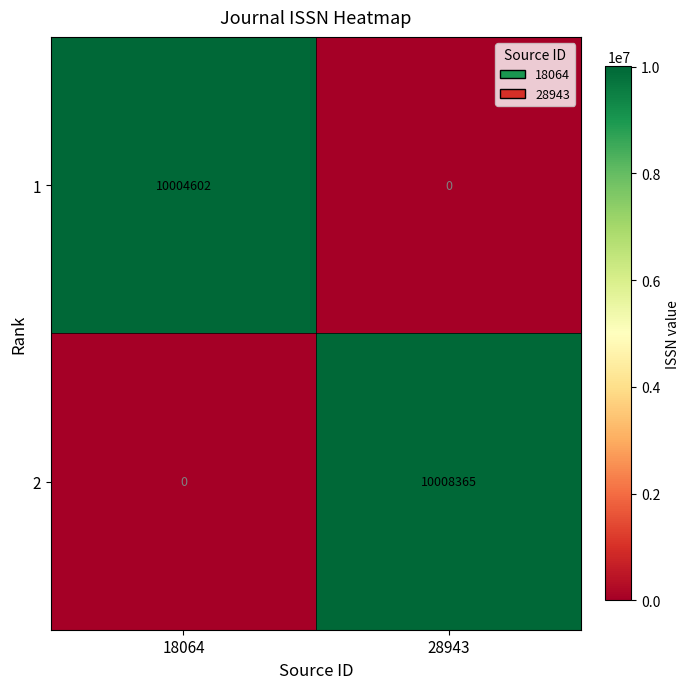

Rank the series by their average value, from lowest to highest.

1, 2